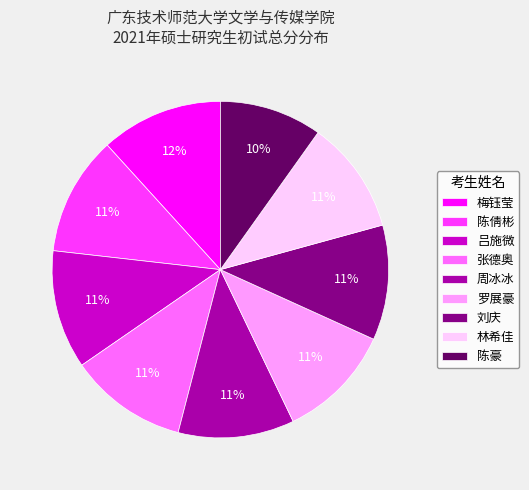

To the nearest percent, what is the average slice percentage?

11%